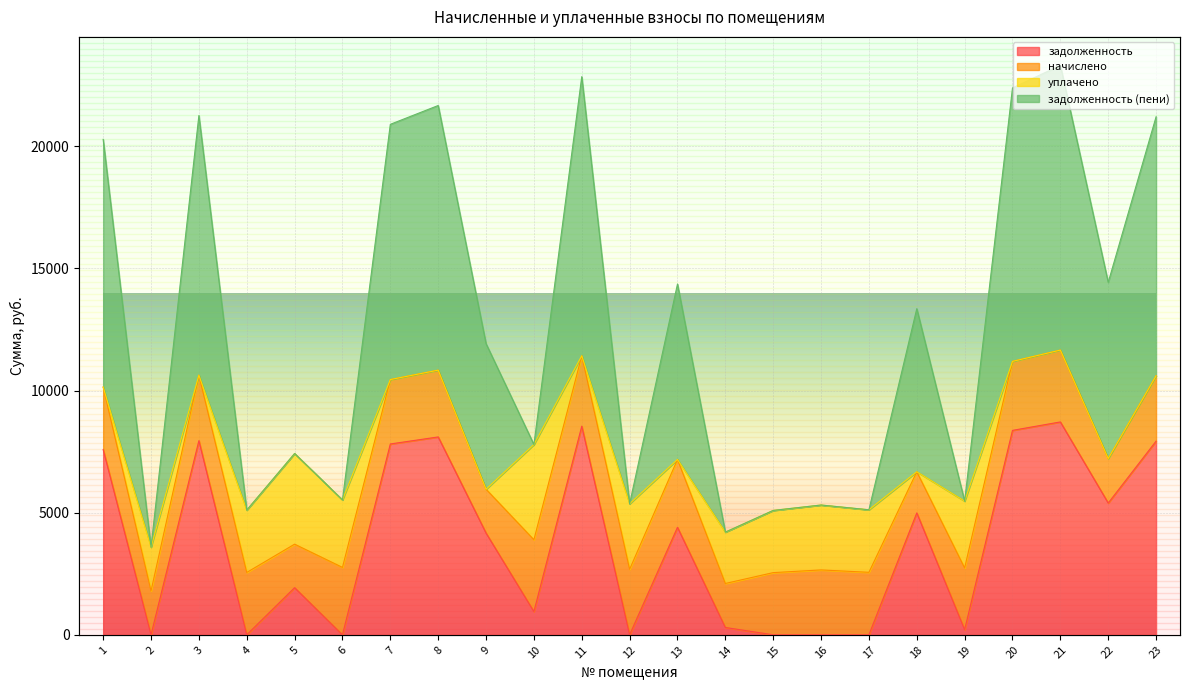

How many values in the задолженность series exceed 4166?

12